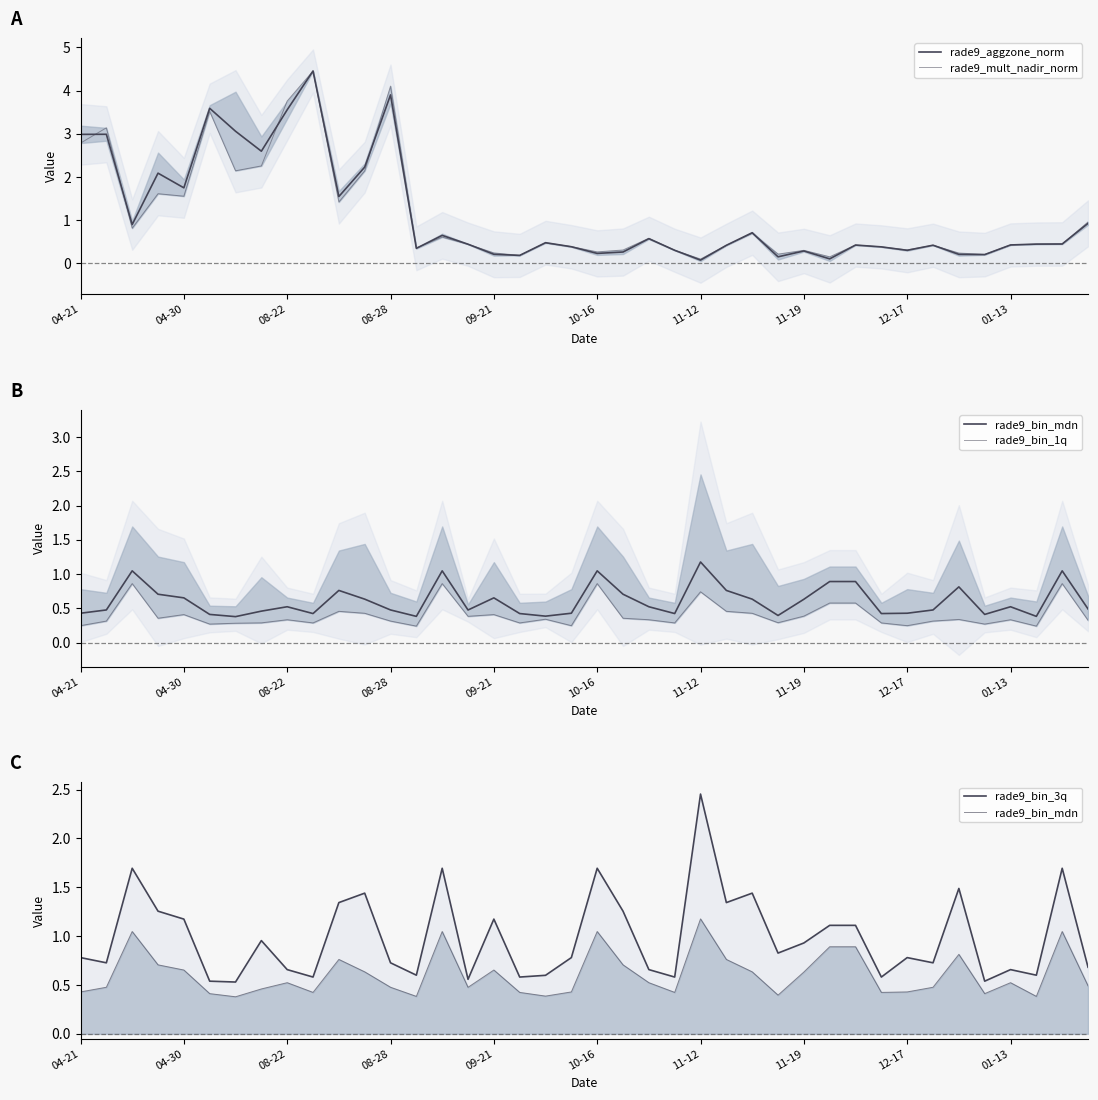

True or false: rade9_bin_3q and rade9_bin_mdn intersect in this chart.

False